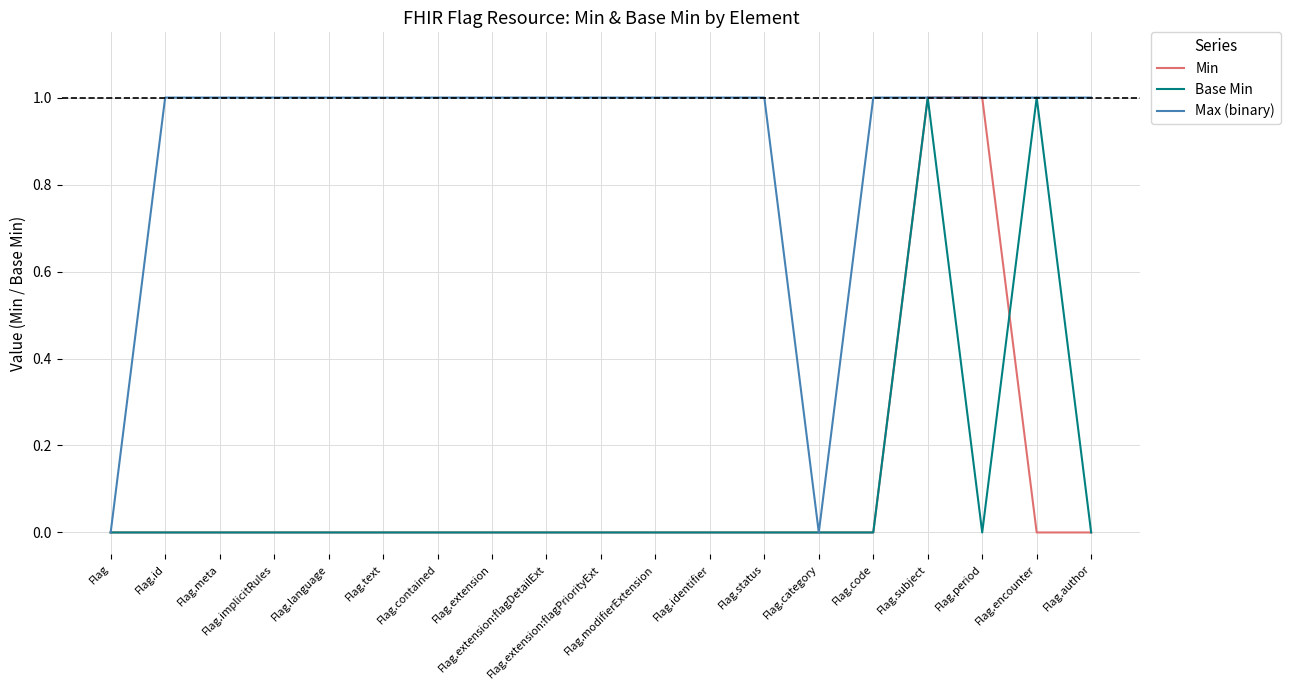

Reading right to left, list all the values displayed in this chart.

Min: Flag.author=0	Flag.encounter=0	Flag.period=1	Flag.subject=1	Flag.code=0	Flag.category=0	Flag.status=0	Flag.identifier=0	Flag.modifierExtension=0	Flag.extension:flagPriorityExt=0	Flag.extension:flagDetailExt=0	Flag.extension=0	Flag.contained=0	Flag.text=0	Flag.language=0	Flag.implicitRules=0	Flag.meta=0	Flag.id=0	Flag=0
Base Min: Flag.author=0	Flag.encounter=1	Flag.period=0	Flag.subject=1	Flag.code=0	Flag.category=0	Flag.status=0	Flag.identifier=0	Flag.modifierExtension=0	Flag.extension:flagPriorityExt=0	Flag.extension:flagDetailExt=0	Flag.extension=0	Flag.contained=0	Flag.text=0	Flag.language=0	Flag.implicitRules=0	Flag.meta=0	Flag.id=0	Flag=0
Max (binary): Flag.author=1	Flag.encounter=1	Flag.period=1	Flag.subject=1	Flag.code=1	Flag.category=0	Flag.status=1	Flag.identifier=1	Flag.modifierExtension=1	Flag.extension:flagPriorityExt=1	Flag.extension:flagDetailExt=1	Flag.extension=1	Flag.contained=1	Flag.text=1	Flag.language=1	Flag.implicitRules=1	Flag.meta=1	Flag.id=1	Flag=0